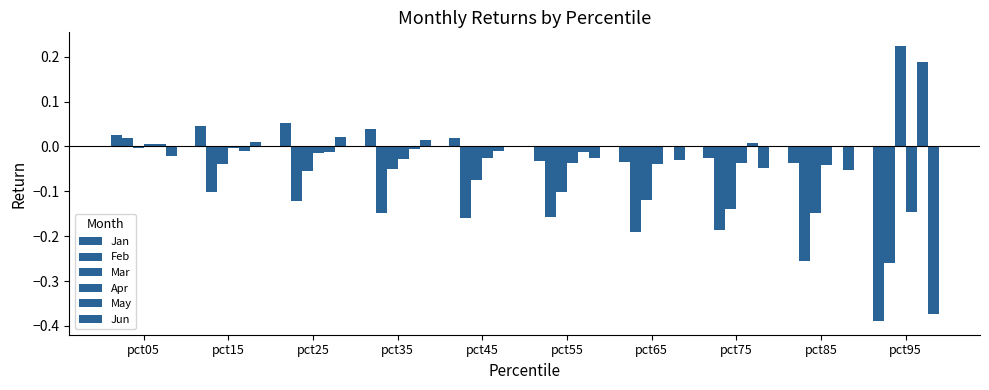

Are the bars grouped side by side (vs. stacked)?

Yes